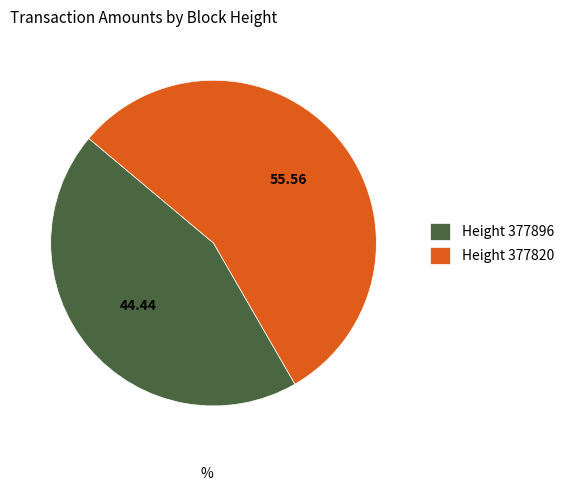

Between Height 377896 and Height 377820, which is larger?

Height 377820